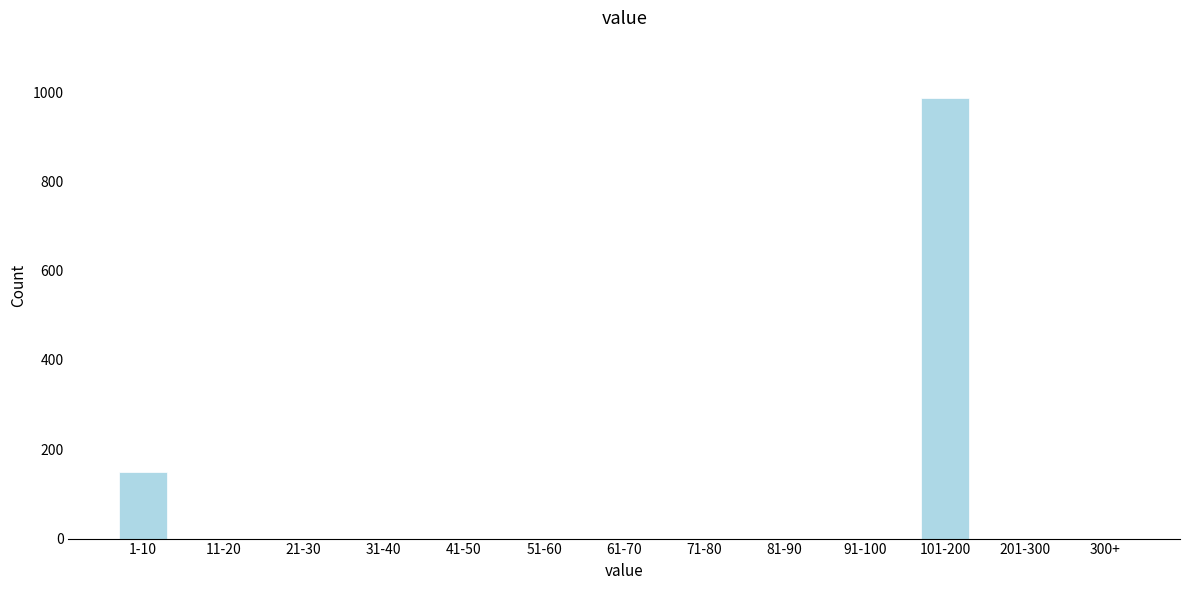

Reading left to right, what are all the values shown in this chart?

1-10=150	11-20=0	21-30=0	31-40=0	41-50=0	51-60=0	61-70=0	71-80=0	81-90=0	91-100=0	101-200=986	201-300=0	300+=0